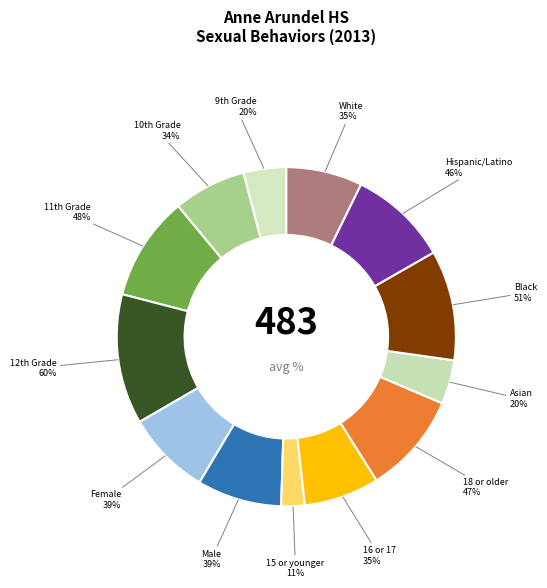

What is the smallest slice in the pie chart?

15 or younger